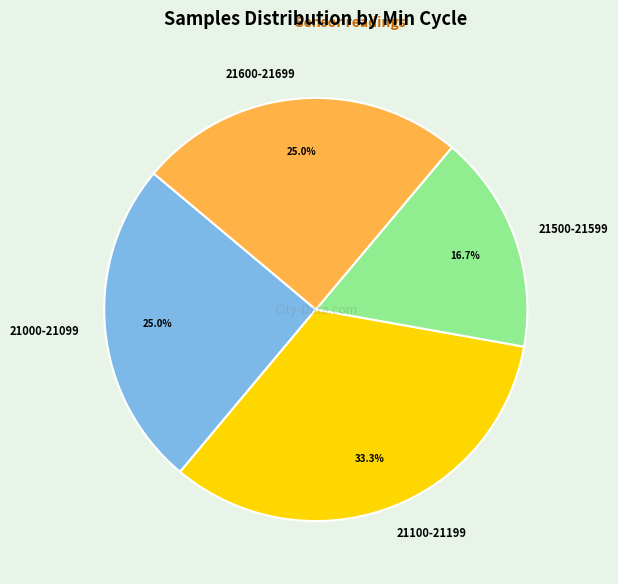

Which category has the biggest portion of the pie?

21100-21199